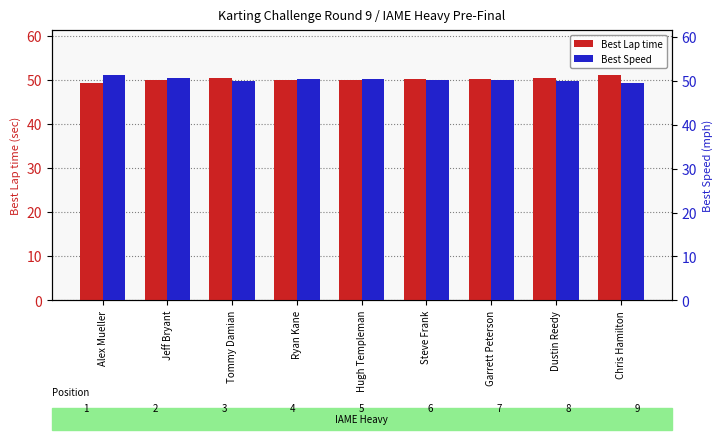

List the series in order of their overall mean, highest first.

Best Speed, Best Lap time